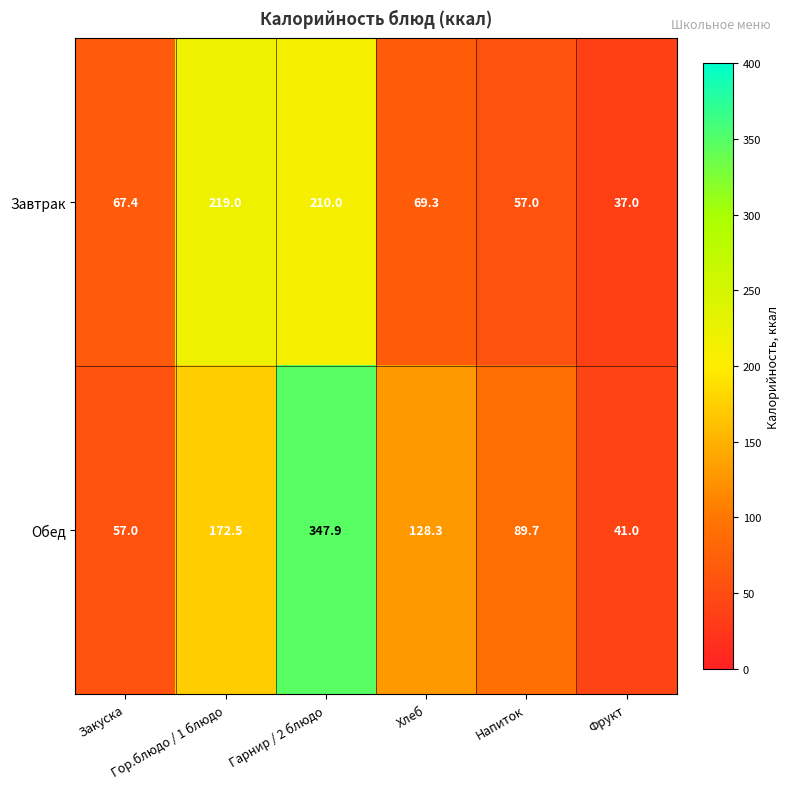

What is the difference between the maximum and minimum values in the Завтрак series?

182.0